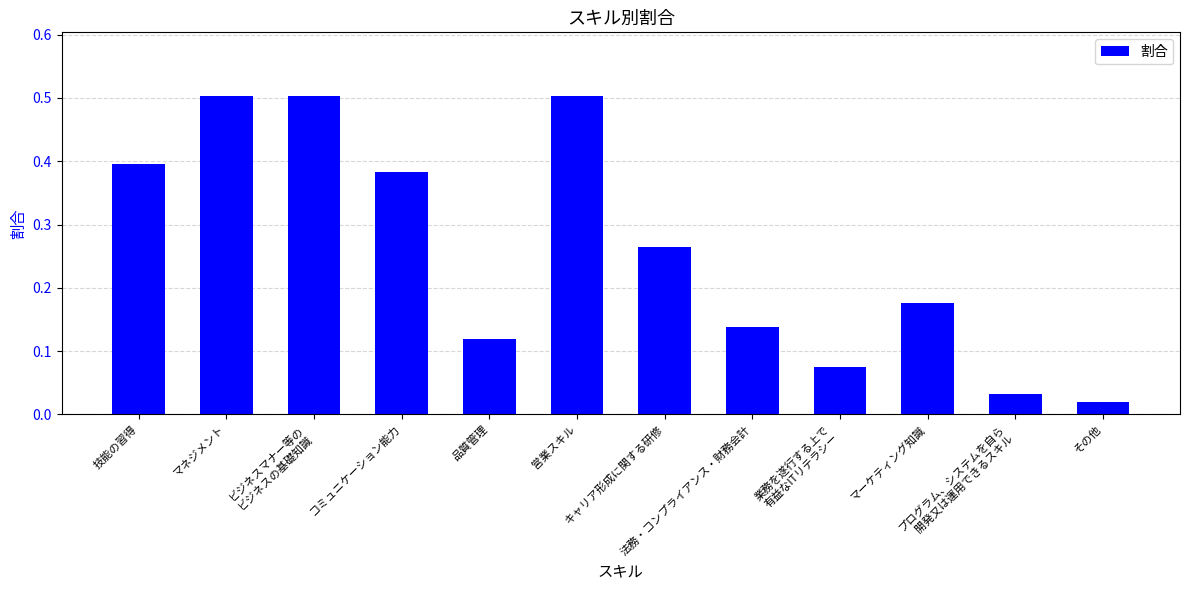

What is the maximum value shown in the chart?

0.5